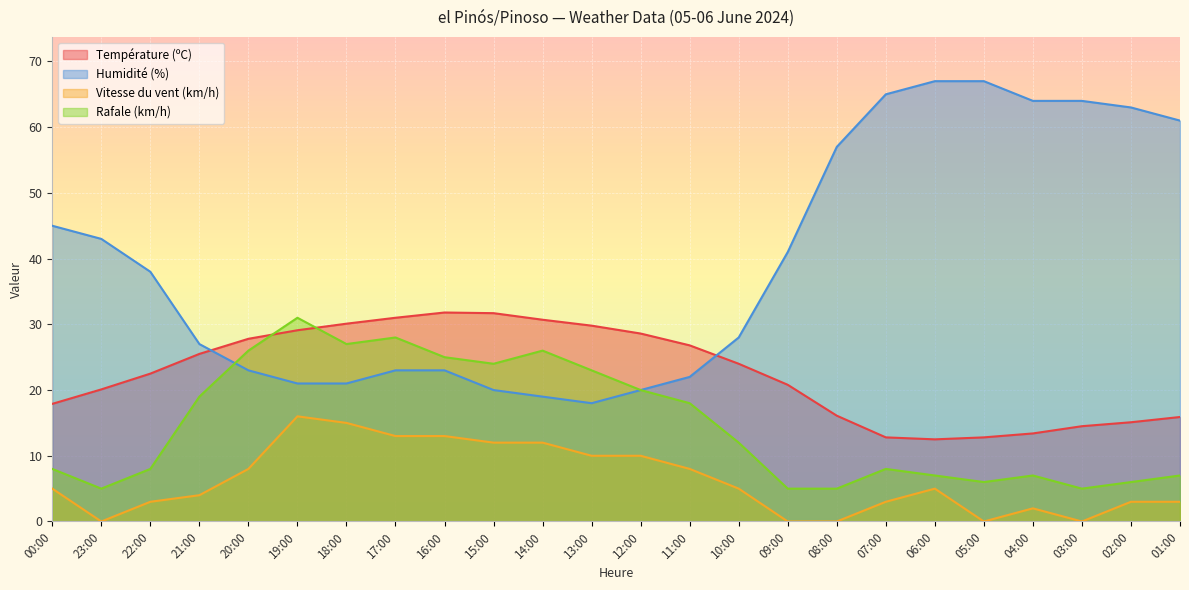

What are all the series names shown in the legend?

Température (ºC), Humidité (%), Vitesse du vent (km/h), Rafale (km/h)